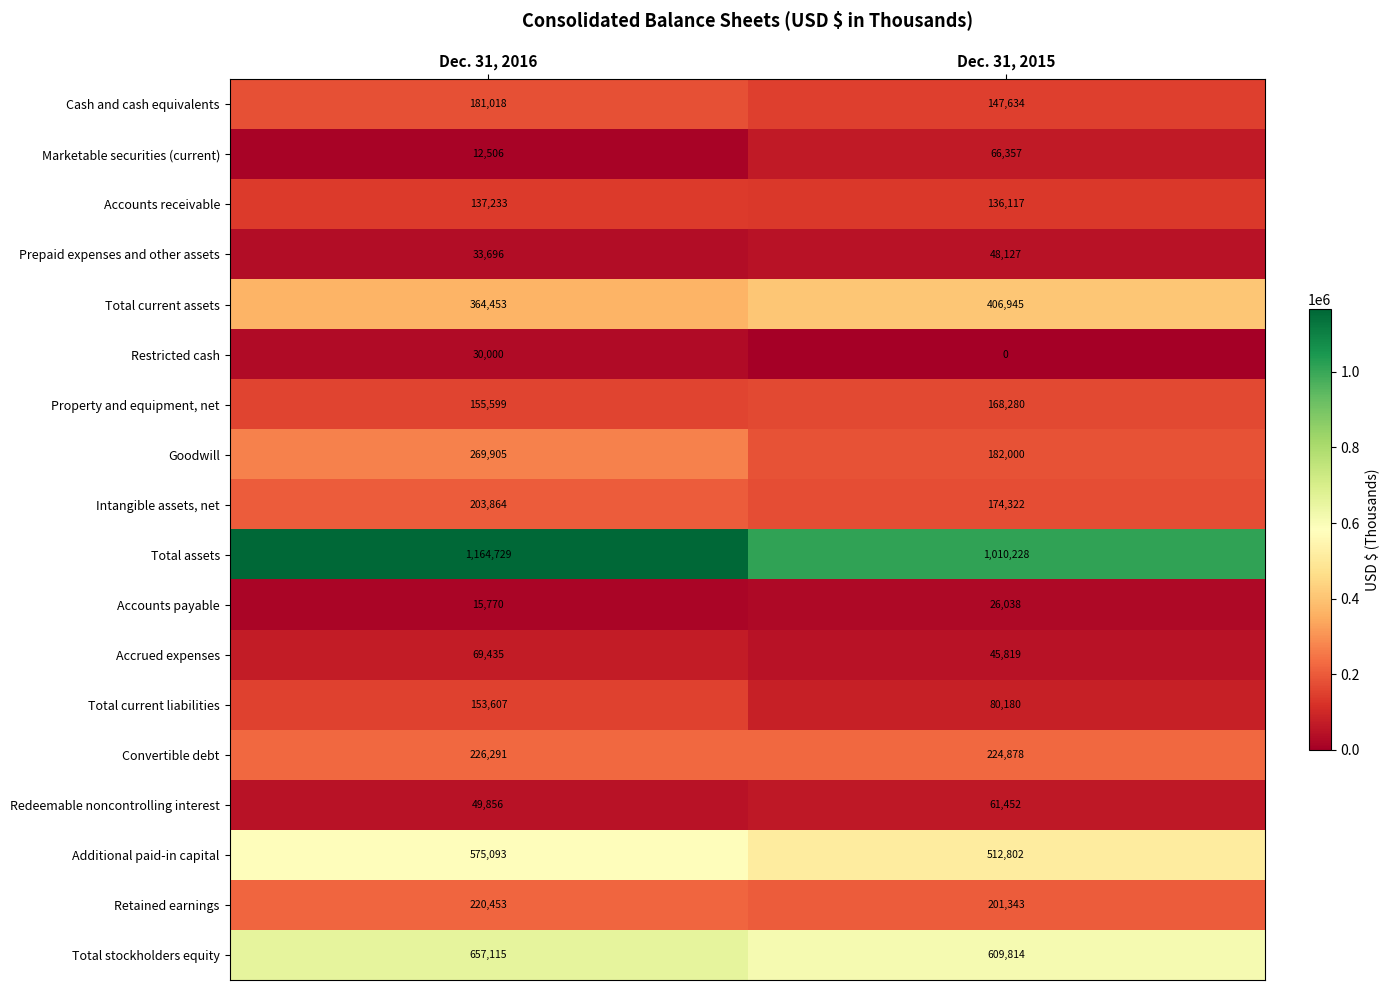

Is the value of Accounts payable at Dec. 31, 2016 greater than the value of Restricted cash at Dec. 31, 2015?

Yes